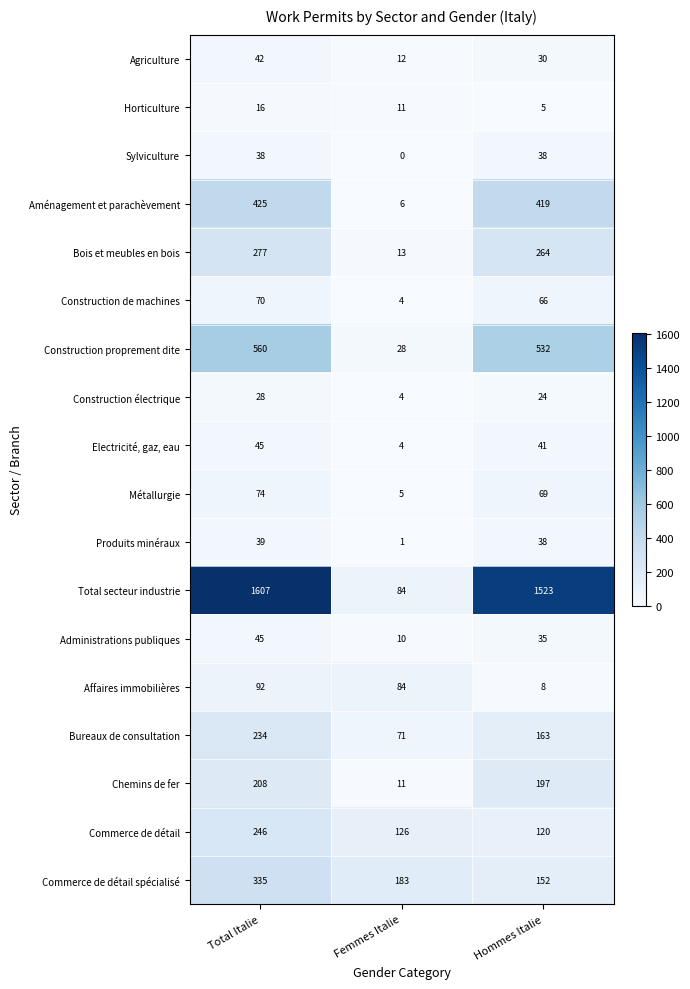

At which category does the chart reach its minimum across all series?

Femmes Italie